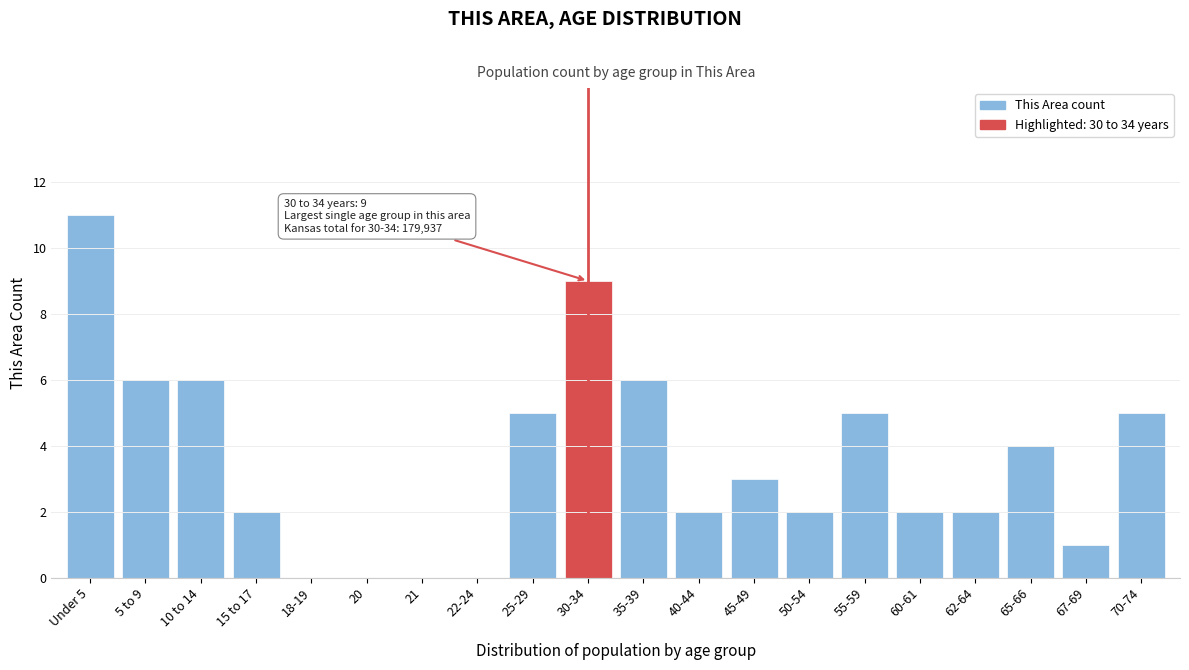

What is the sum of the values at 65-66 and 20?

4